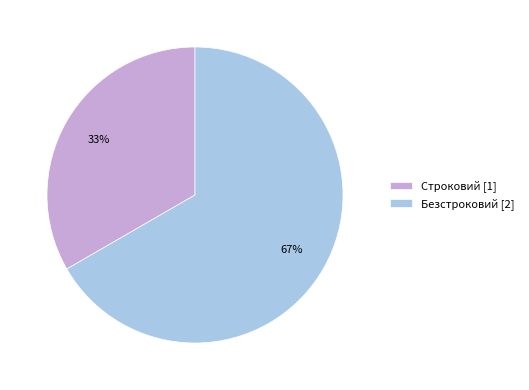

Do Безстроковий [2] and Строковий [1] together represent more than half of the pie?

Yes